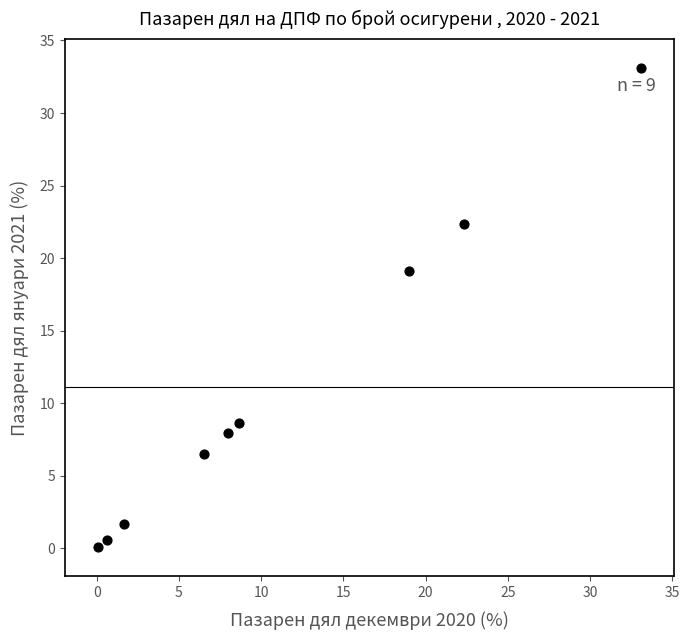

What Y value in the scatter plot is closest to 16?

19.1